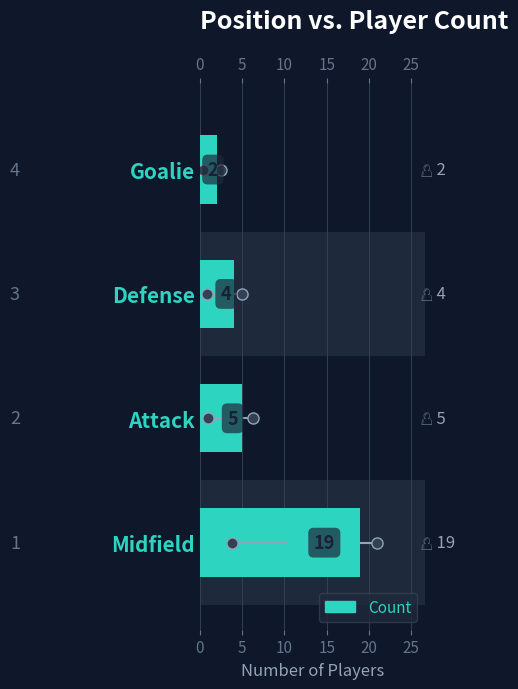

Are the bars horizontal?

Yes